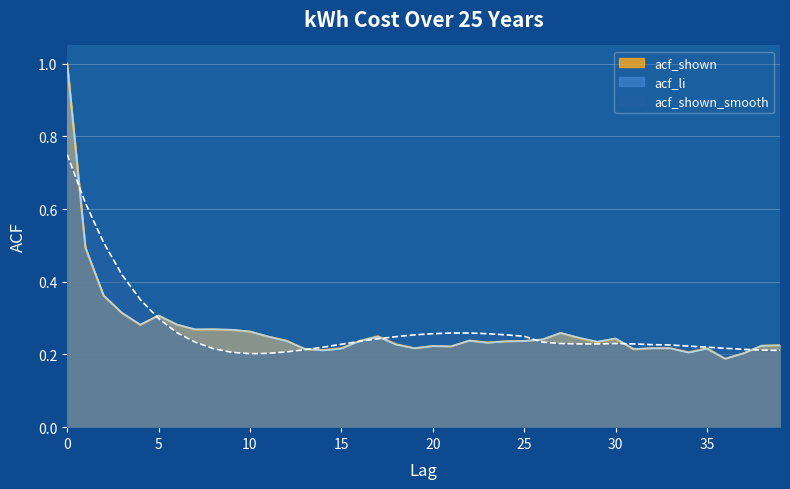

What are all the series names shown in the legend?

acf_shown, acf_li, acf_shown_smooth